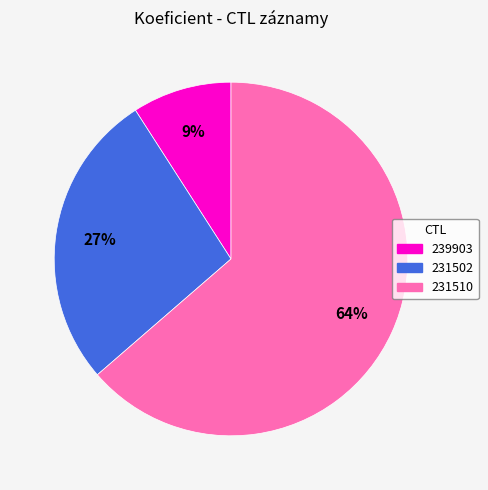

Rank the categories by value from lowest to highest.

239903, 231502, 231510